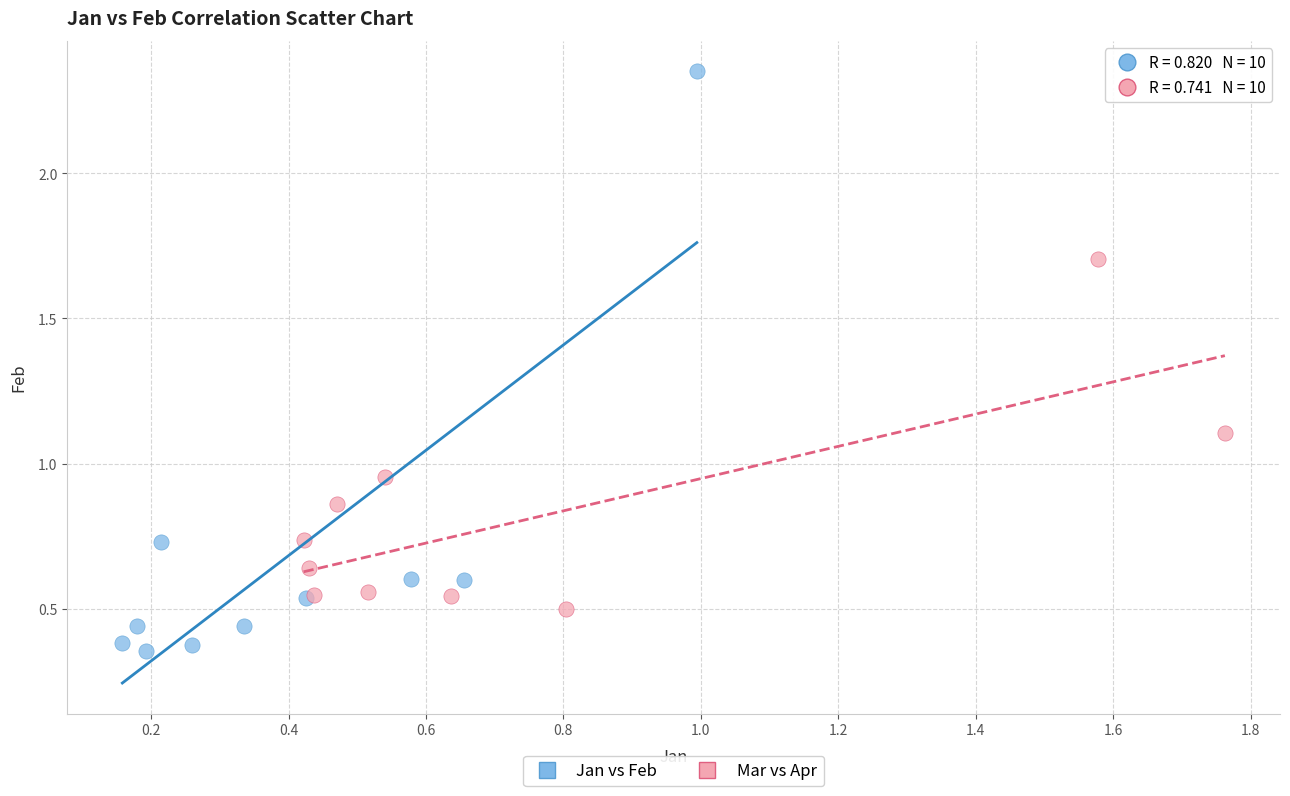

Which series has the largest Y range (max minus min)?

Jan vs Feb